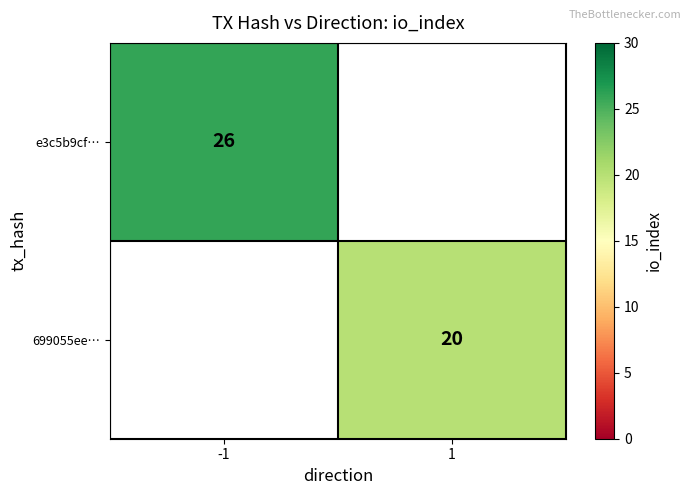

Count the number of categories in the chart.

2